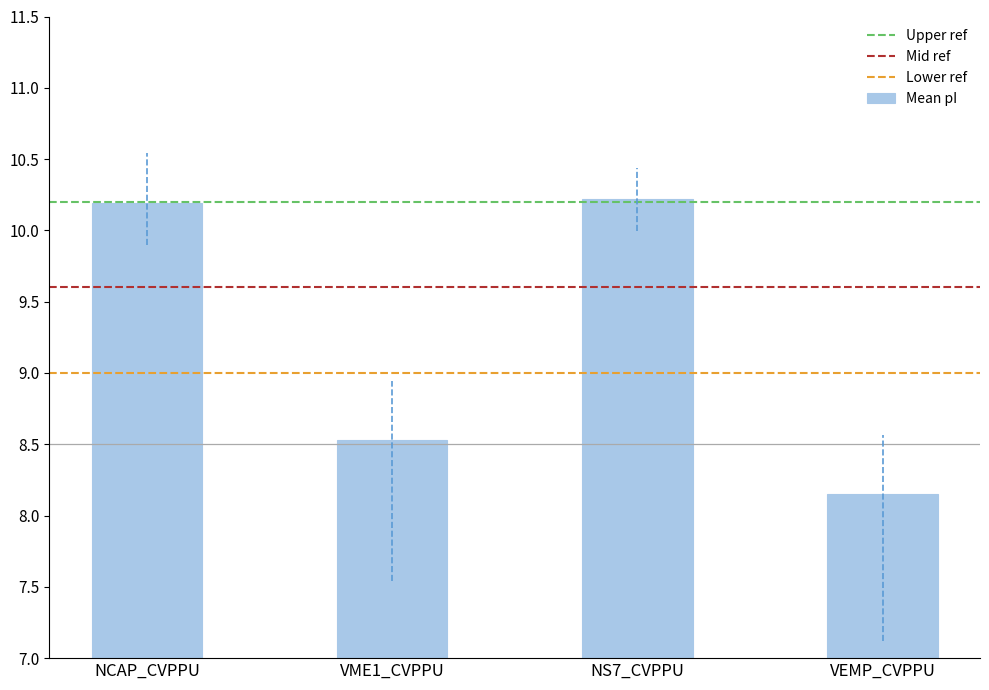

At which label is the value closest to 9?

VME1_CVPPU